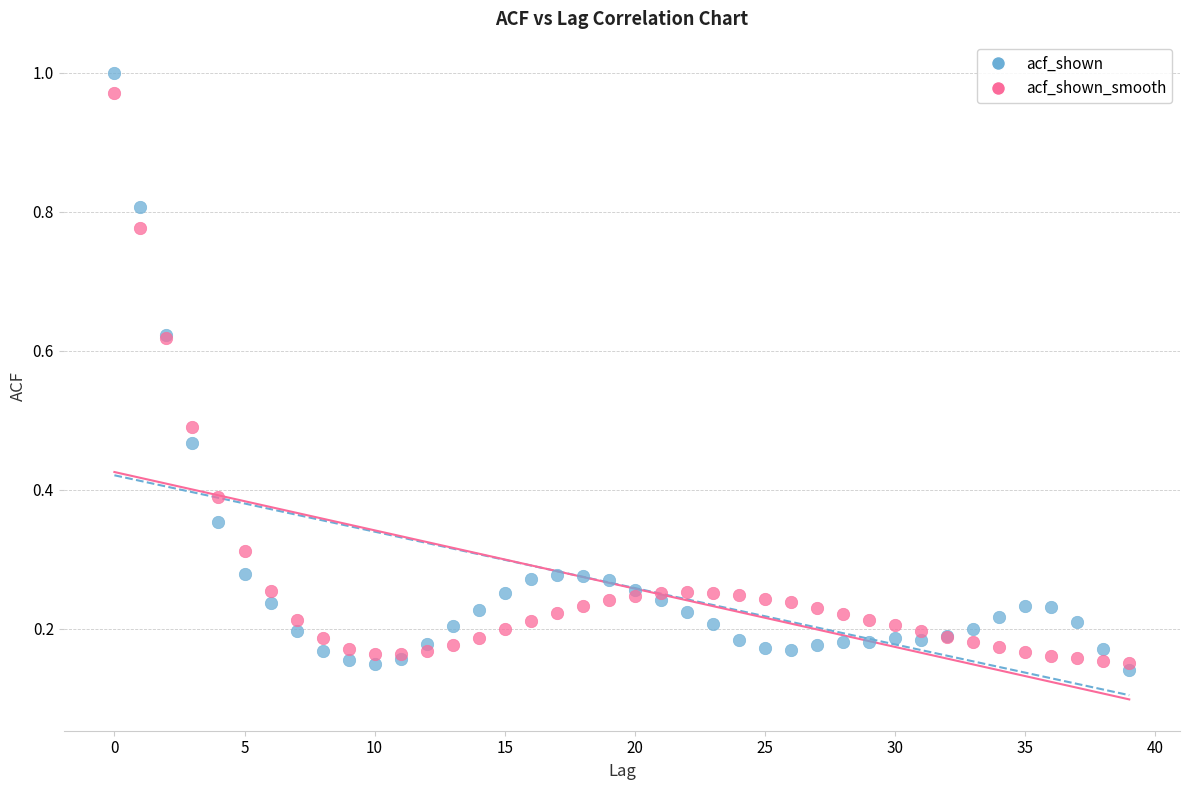

Which series has the widest spread of Y values?

acf_shown